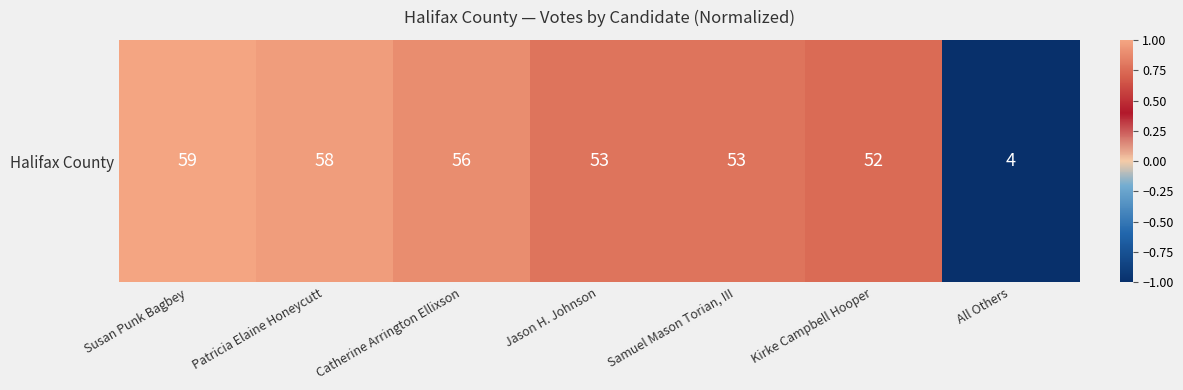

What is the difference between the values at Catherine Arrington Ellixson and Susan Punk Bagbey?

0.1